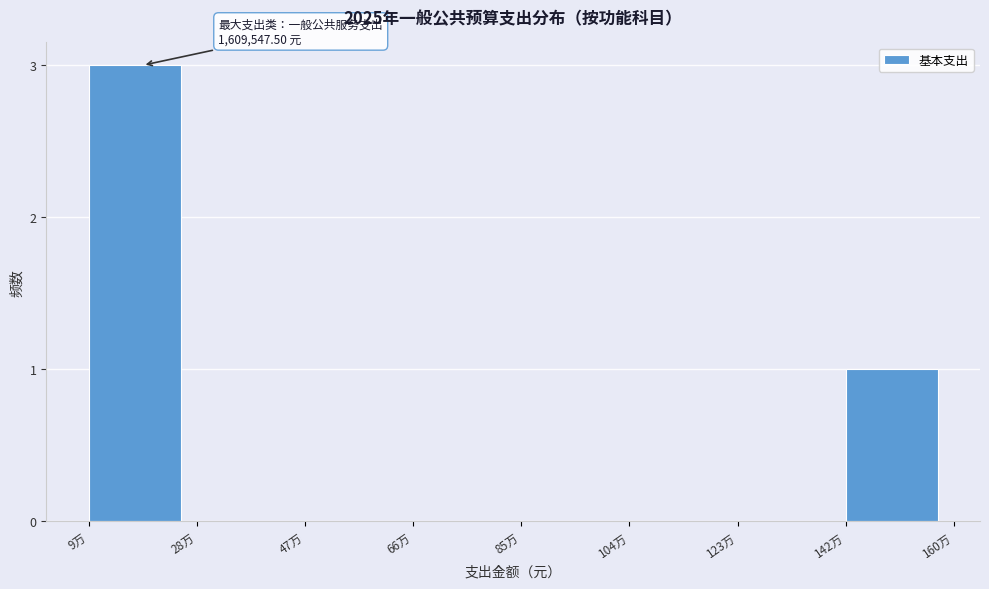

Reading right to left, what are all the values shown in this chart?

142万=1	123万=0	104万=0	85万=0	66万=0	47万=0	28万=0	9万=3